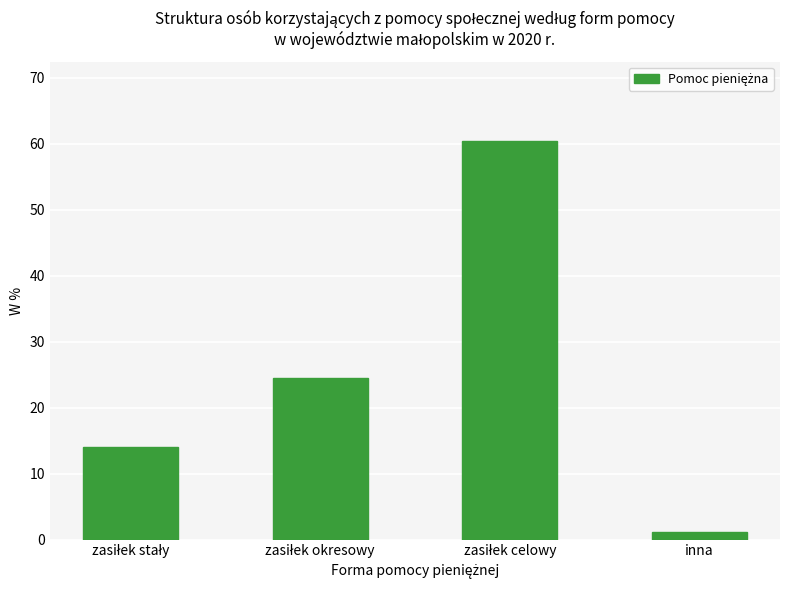

What is the value of the 4th bar from the left?

1.1